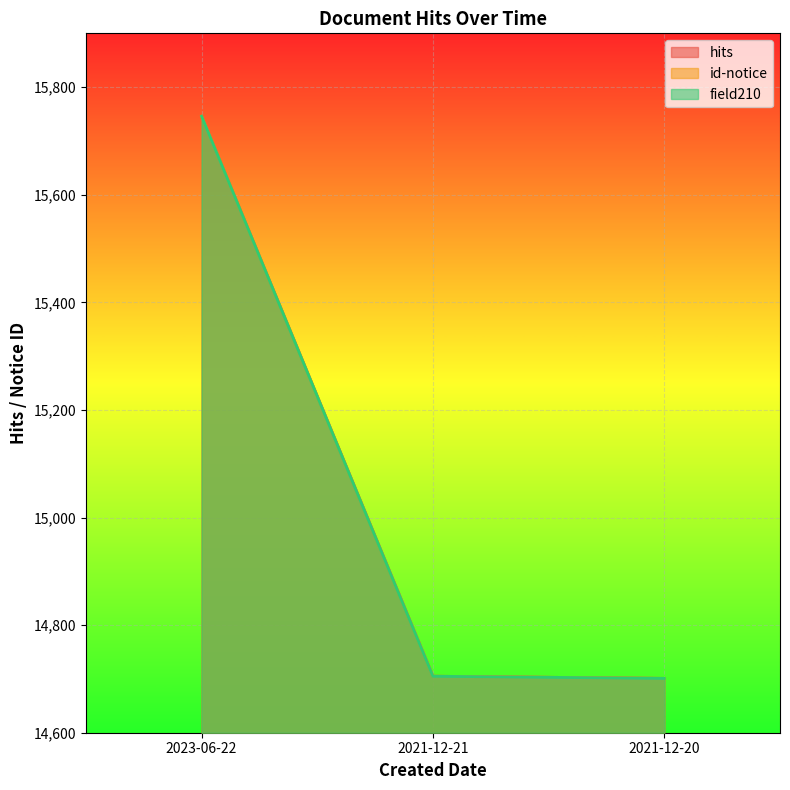

Which category has the lowest value in the id-notice series?

2021-12-20